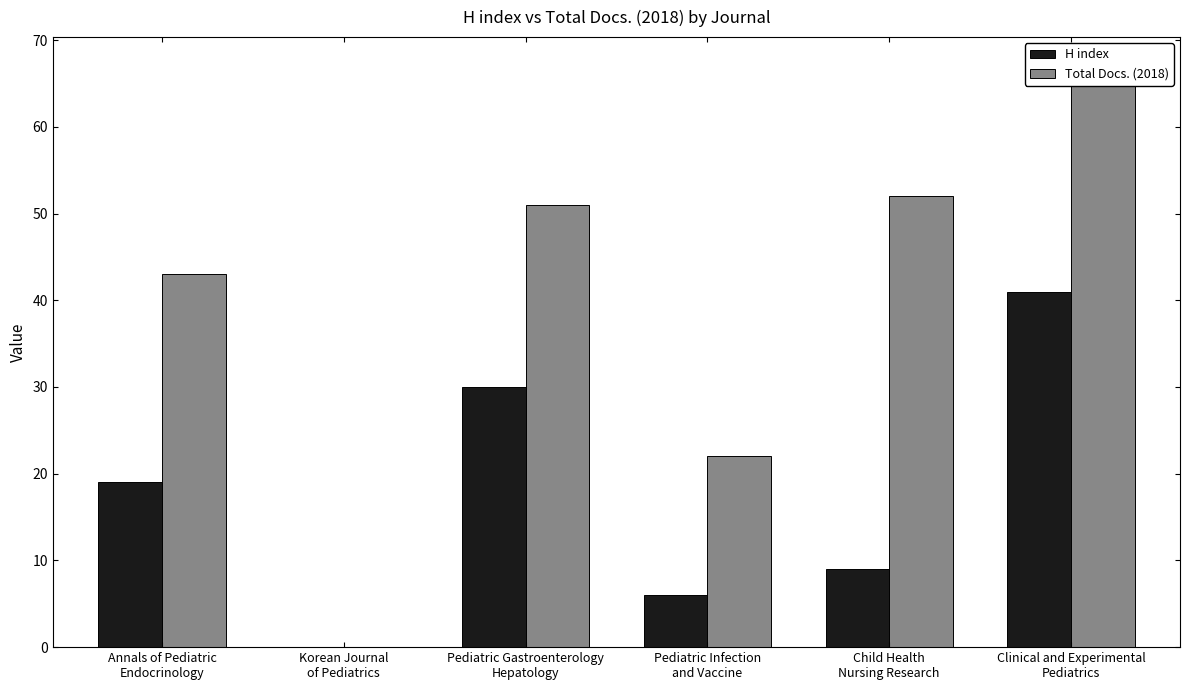

At how many categories does at least one series exceed 10?

5